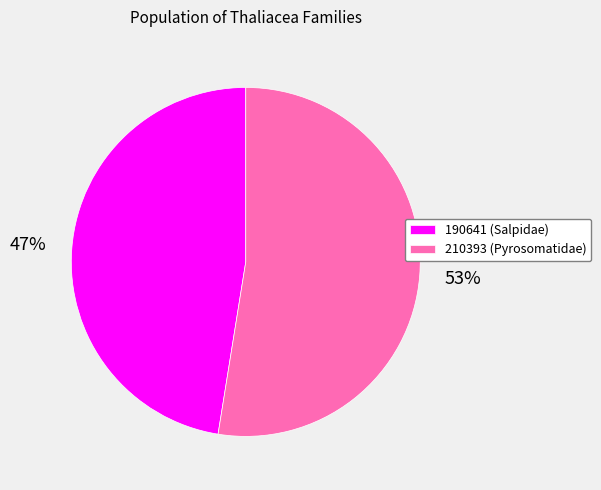

Between 210393 and 190641, which is larger?

210393